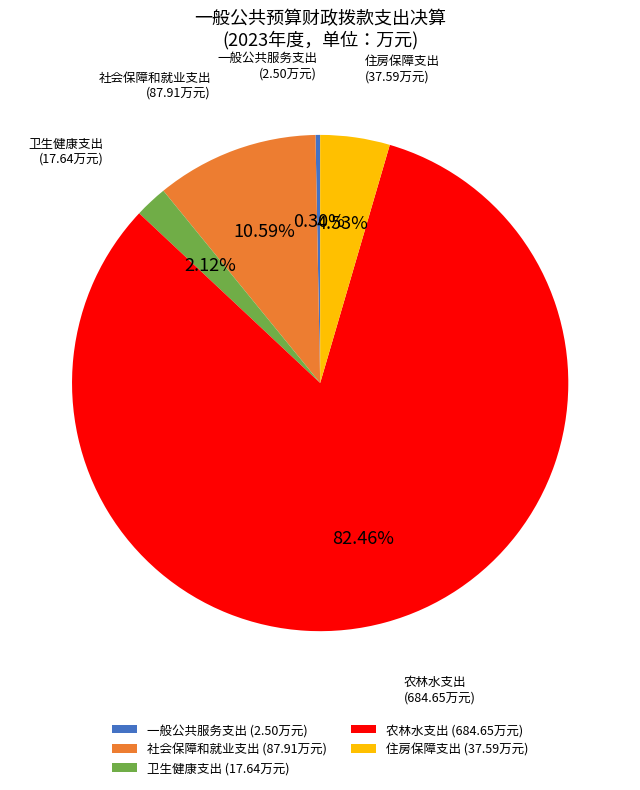

Is there a majority slice in this chart?

Yes